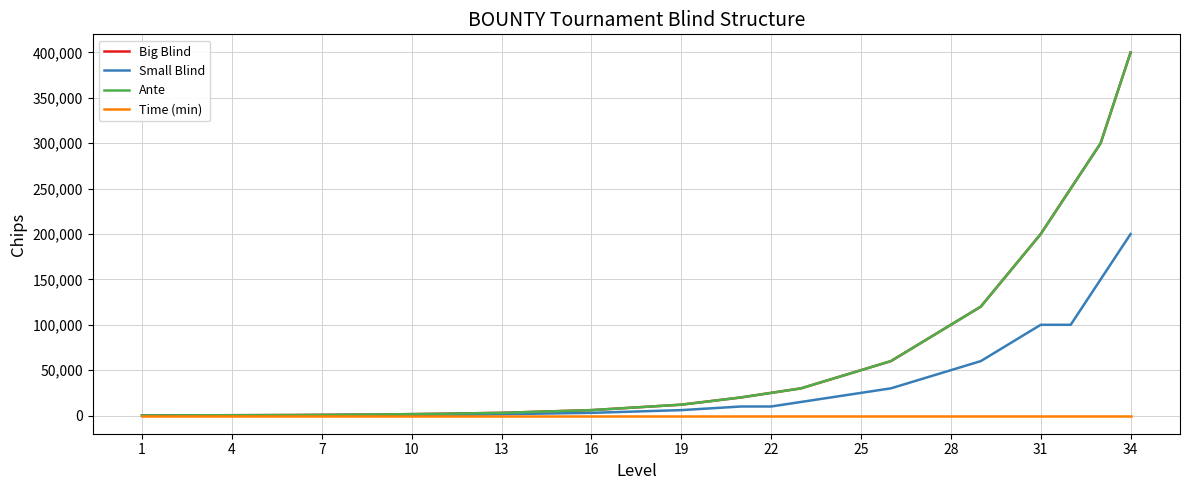

What is the maximum value for Small Blind?

200000